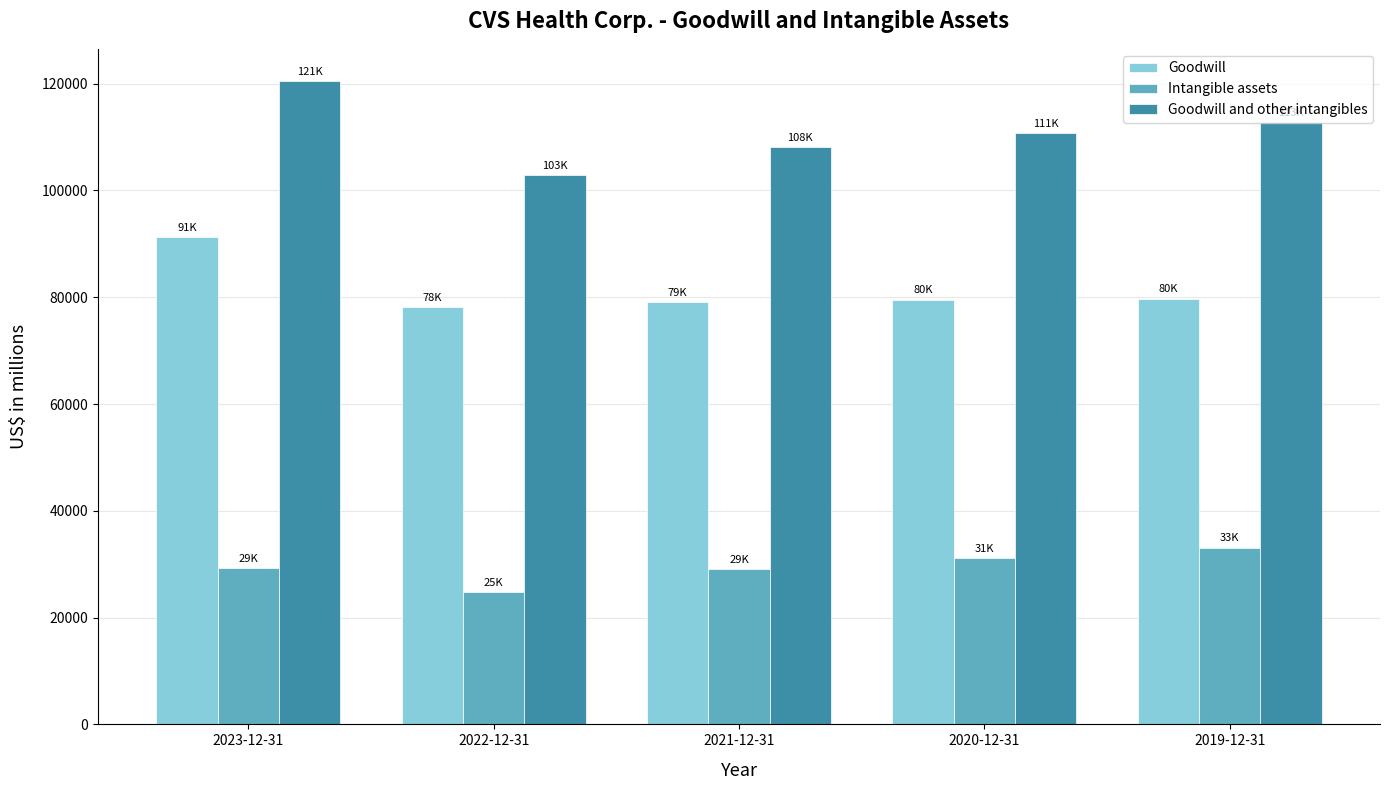

What value does the Goodwill and other intangibles series have at 2023-12-31, to the nearest 10?

120510